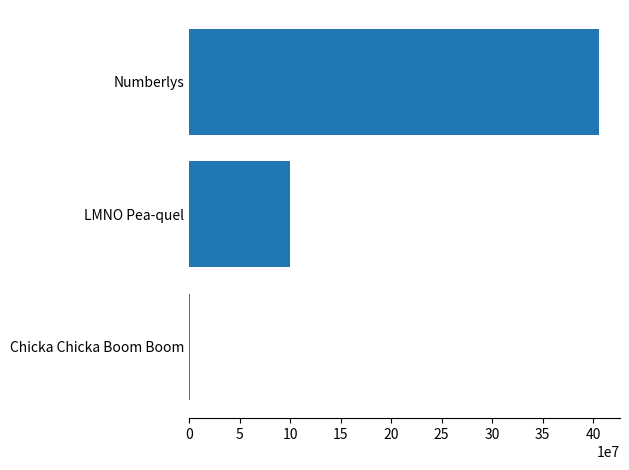

Count the number of data series in this chart.

1